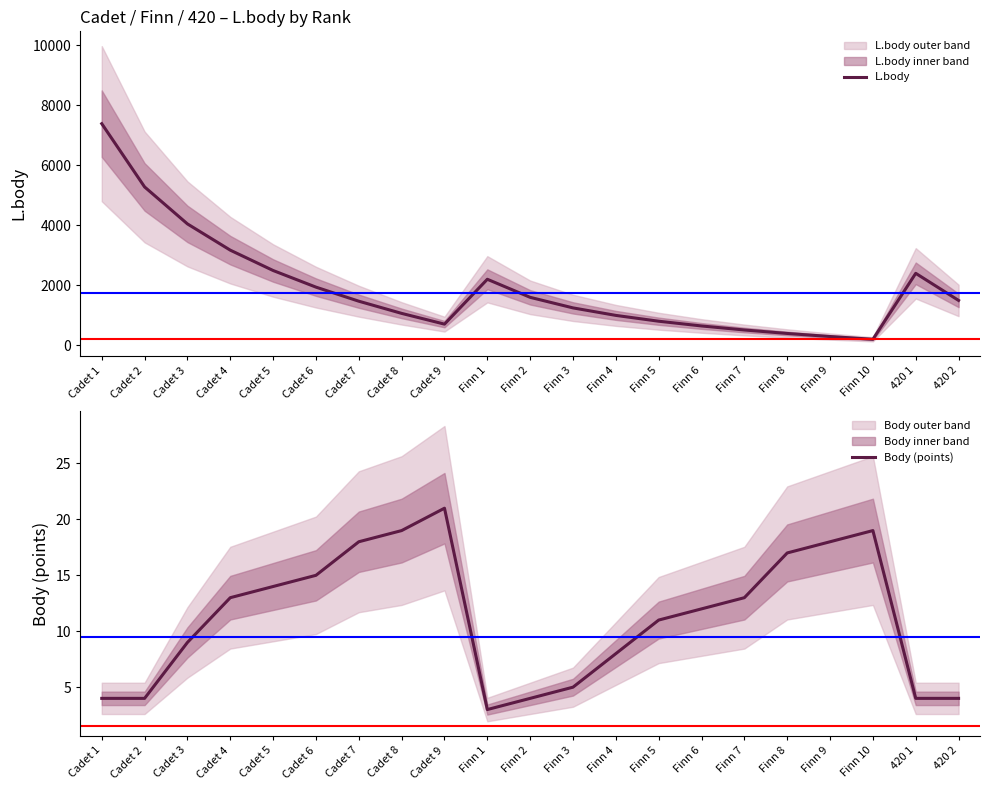

In L.body, how many points are higher than both neighbors (excluding endpoints)?

2